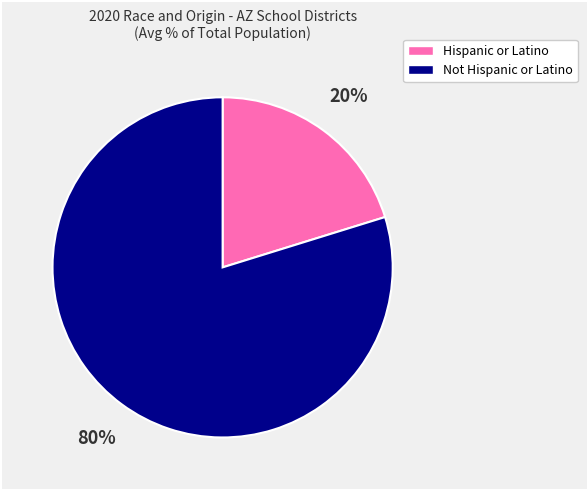

To the nearest percent, what is the difference between the Not Hispanic or Latino and Hispanic or Latino slice percentages?

60%